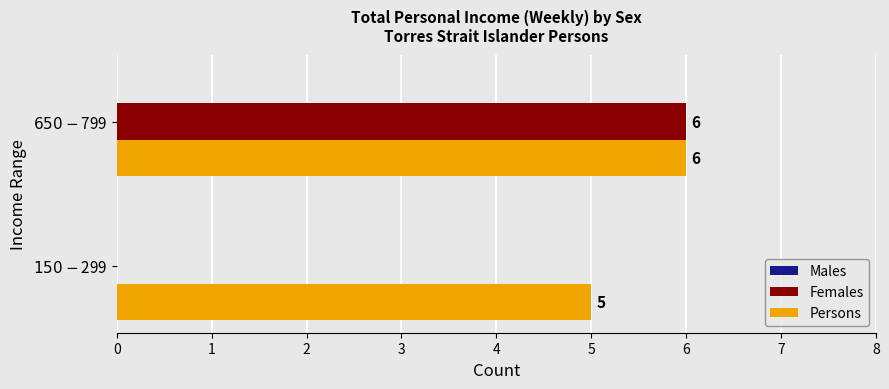

Which series has the largest total across all categories?

Persons